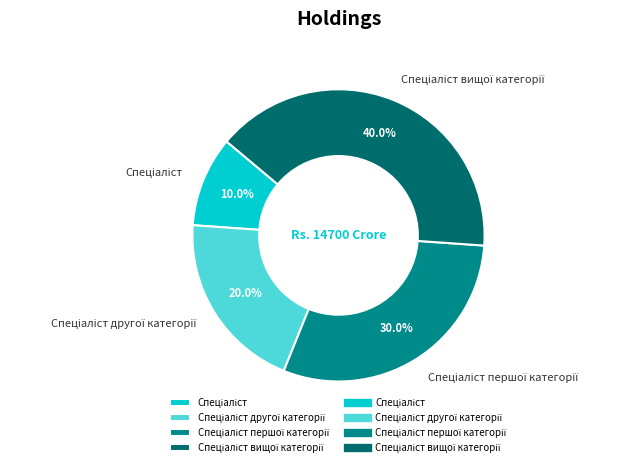

Does any single category account for the majority?

No